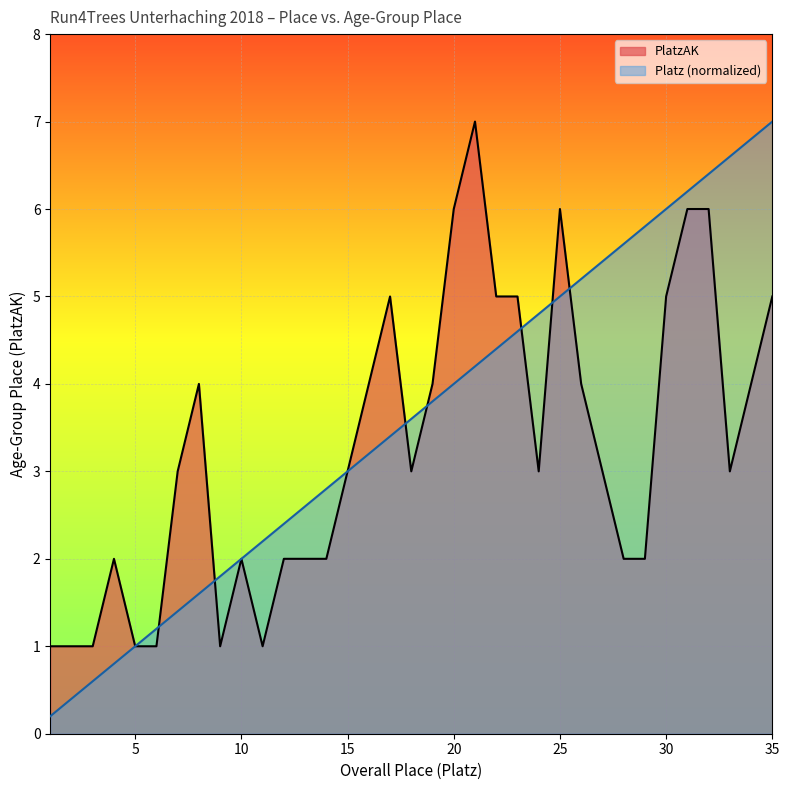

Where do PlatzAK and Platz first cross each other?

6 and 7